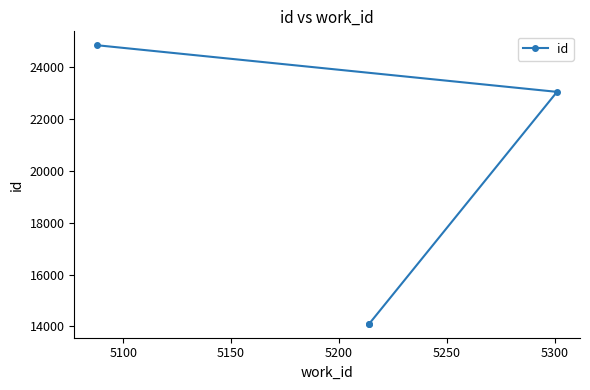

How many values exceed 23048?

1